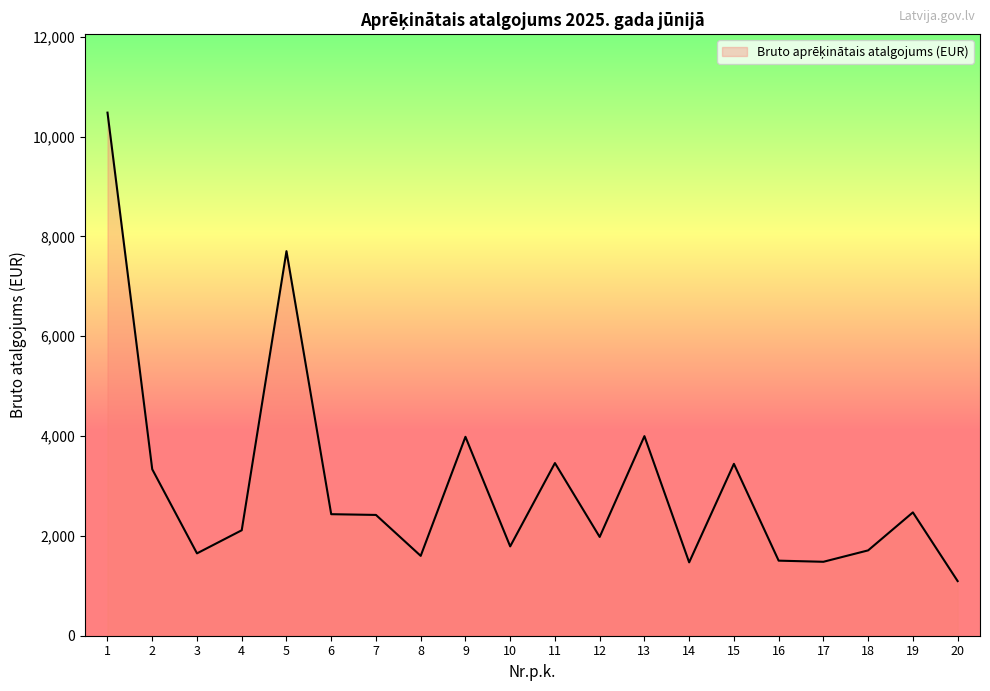

Count the number of categories in the chart.

20